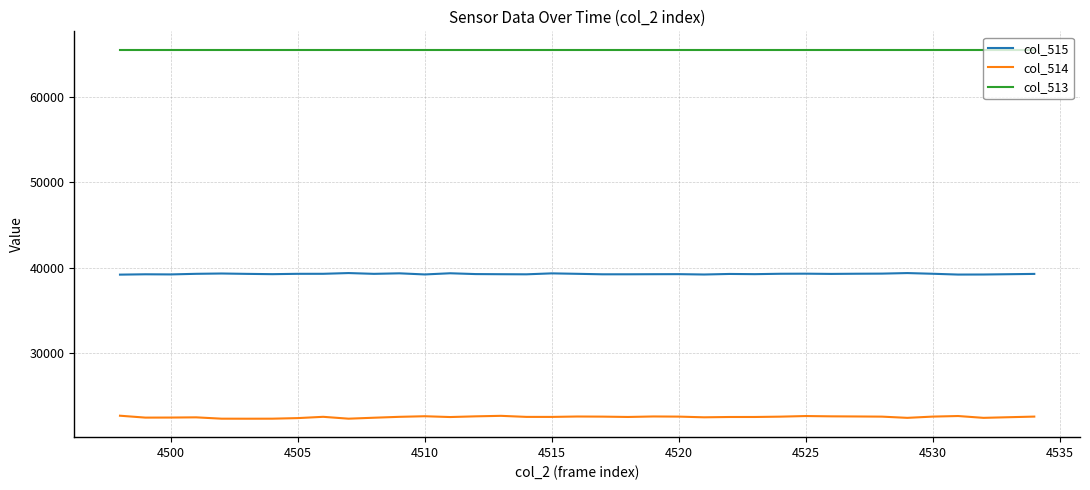

What is the lowest value of the col_513 series?

65535